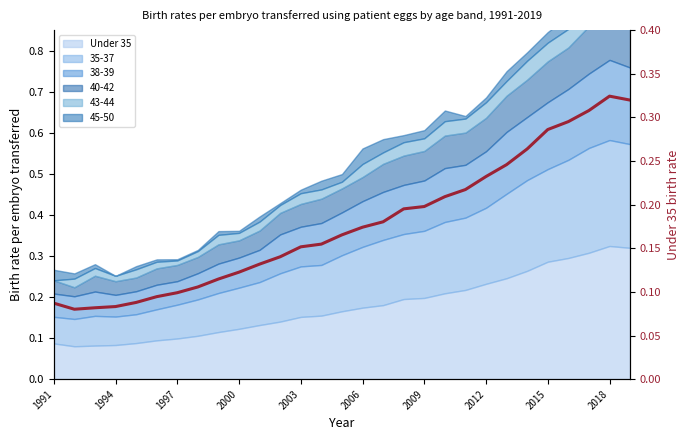

At which category does the data reach its first local peak?

2018